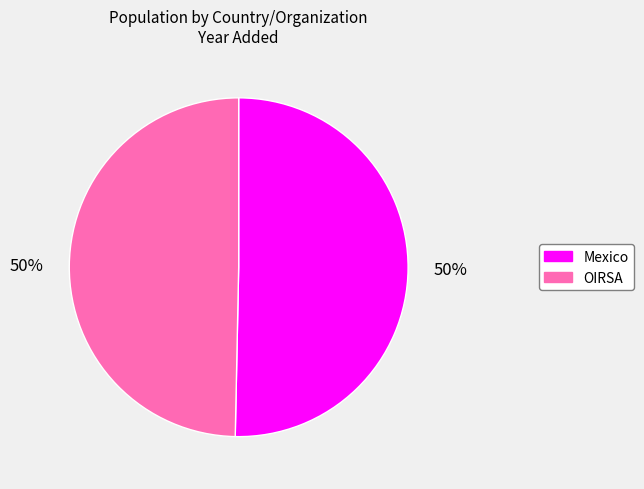

Approximately how many times larger is the value at OIRSA compared to Mexico?

1.0